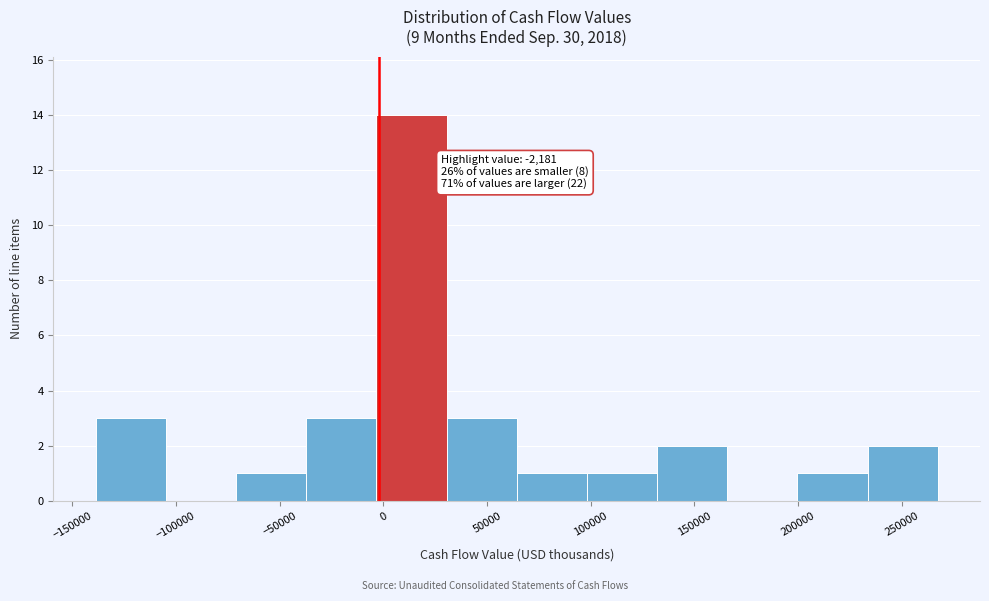

Which range on the x-axis has the tallest bar?

-5000 to 30000